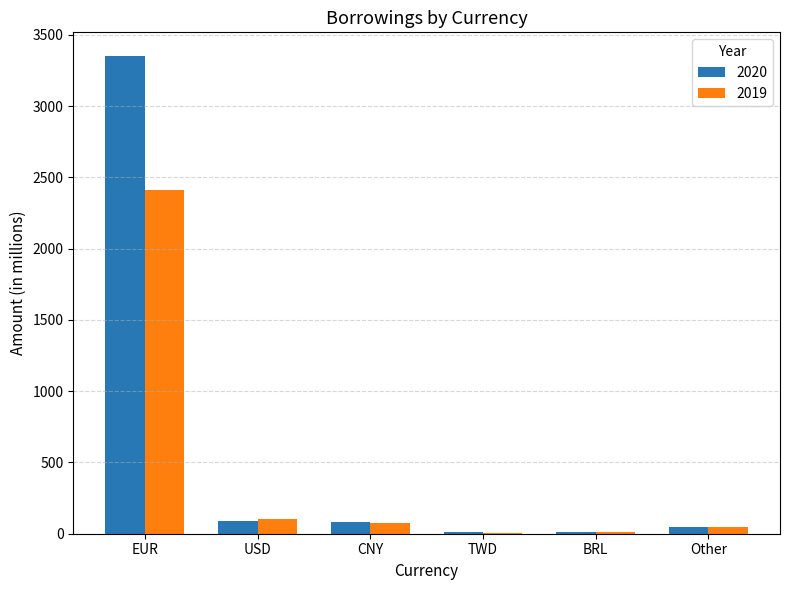

What value does the 2019 series have at EUR?

2413